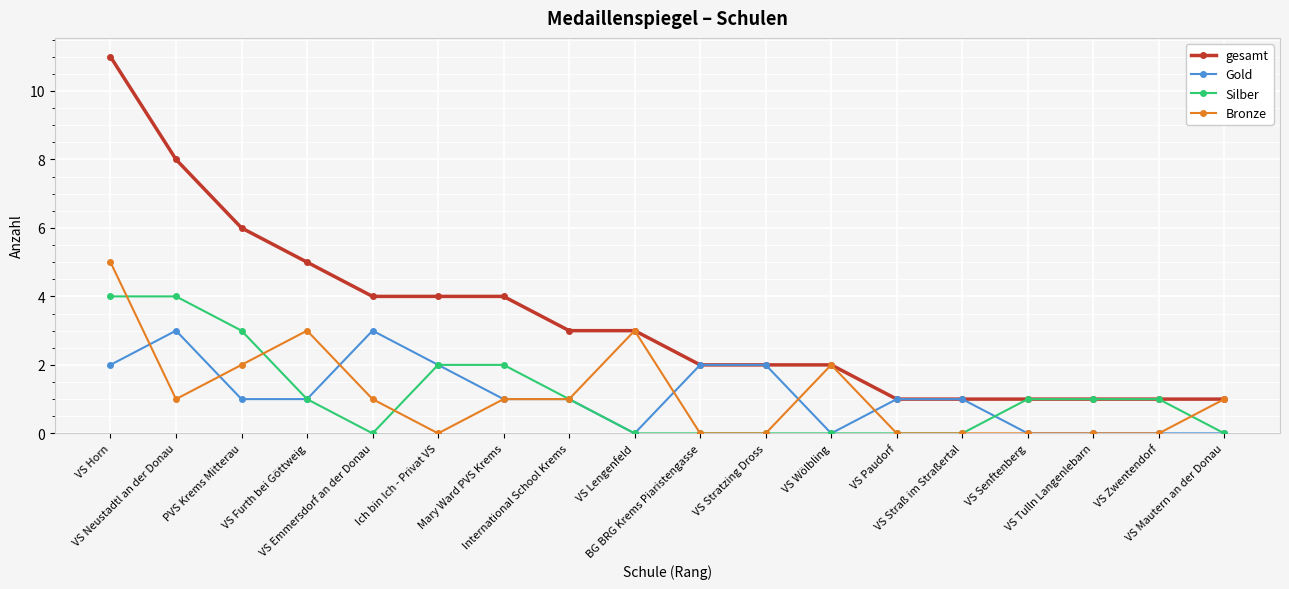

At which label does Bronze first exceed 1?

VS Horn